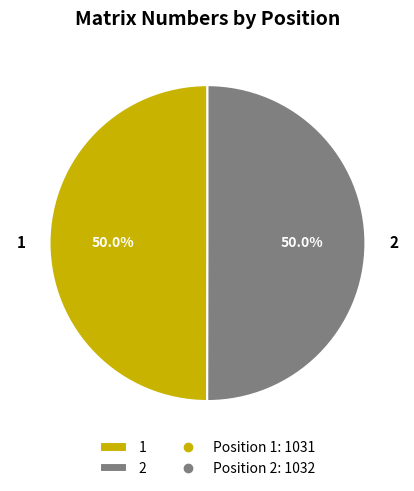

Is it true that 2 is 50% of the pie?

True